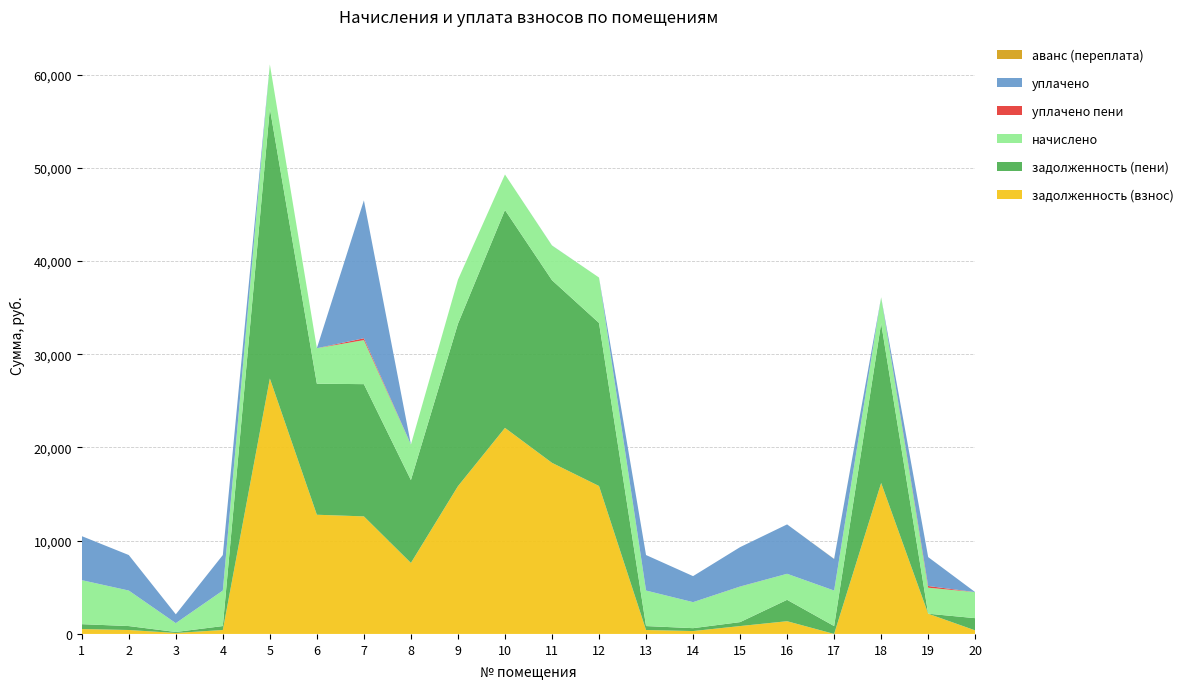

Reading left to right, list all the values displayed in this chart.

задолженность (взнос): 1=524.5	2=423.1	3=105.3	4=423.1	5=27396.1	6=12784.4	7=12608.6	8=7617.1	9=15847.9	10=22100.2	11=18351.4	12=15867.0	13=423.1	14=310.1	15=846.3	16=1365.7	17=0.0	18=16193.2	19=2170.3	20=381.6
задолженность (пени): 1=524.5	2=423.1	3=105.3	4=423.1	5=28969.7	6=14053.9	7=14182.2	8=8886.6	9=17421.5	10=23369.7	11=19589.7	12=17489.4	13=423.1	14=310.1	15=423.1	16=2295.9	17=846.3	18=17123.4	19=0.0	20=1311.8
начислено: 1=4720.9	2=3808.3	3=947.7	4=3808.3	5=4720.9	6=3808.3	7=4720.9	8=3808.3	9=4720.9	10=3808.3	11=3714.8	12=4867.2	13=3808.3	14=2790.4	15=3808.3	16=2790.4	17=3808.3	18=2790.4	19=2790.4	20=2790.4
уплачено пени: 1=0.0	2=0.0	3=0.0	4=0.0	5=0.0	6=0.0	7=200.0	8=0.0	9=0.0	10=0.0	11=0.0	12=0.0	13=0.0	14=0.0	15=10.2	16=0.0	17=0.4	18=0.0	19=181.3	20=0.0
уплачено: 1=4720.9	2=3808.3	3=947.7	4=3808.3	5=0.0	6=0.0	7=14787.5	8=0.0	9=0.0	10=0.0	11=13.4	12=0.0	13=3808.3	14=2790.4	15=4221.3	16=5297.0	17=3385.2	18=0.0	19=3100.5	20=0.0
аванс (переплата): 1=0.0	2=0.0	3=0.0	4=0.0	5=0.0	6=0.0	7=0.0	8=0.0	9=0.0	10=0.0	11=0.0	12=0.0	13=0.0	14=0.0	15=0.0	16=0.0	17=12.6	18=0.0	19=0.0	20=0.0